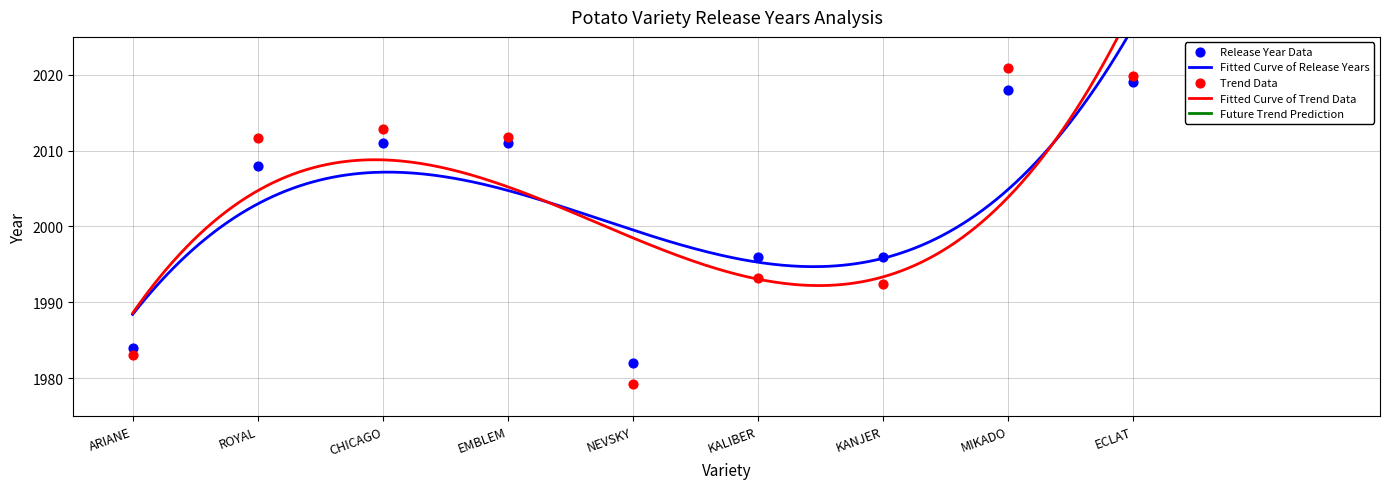

What is the ratio of the value at EMBLEM to the value at CHICAGO?

1.0